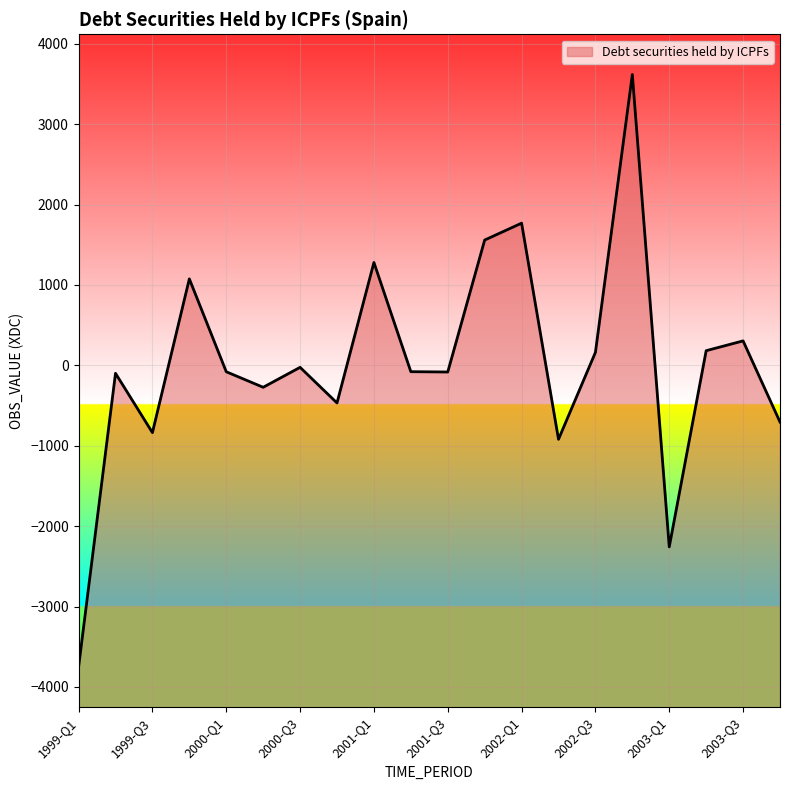

What is the label of the 6th point from the right?

2002-Q3